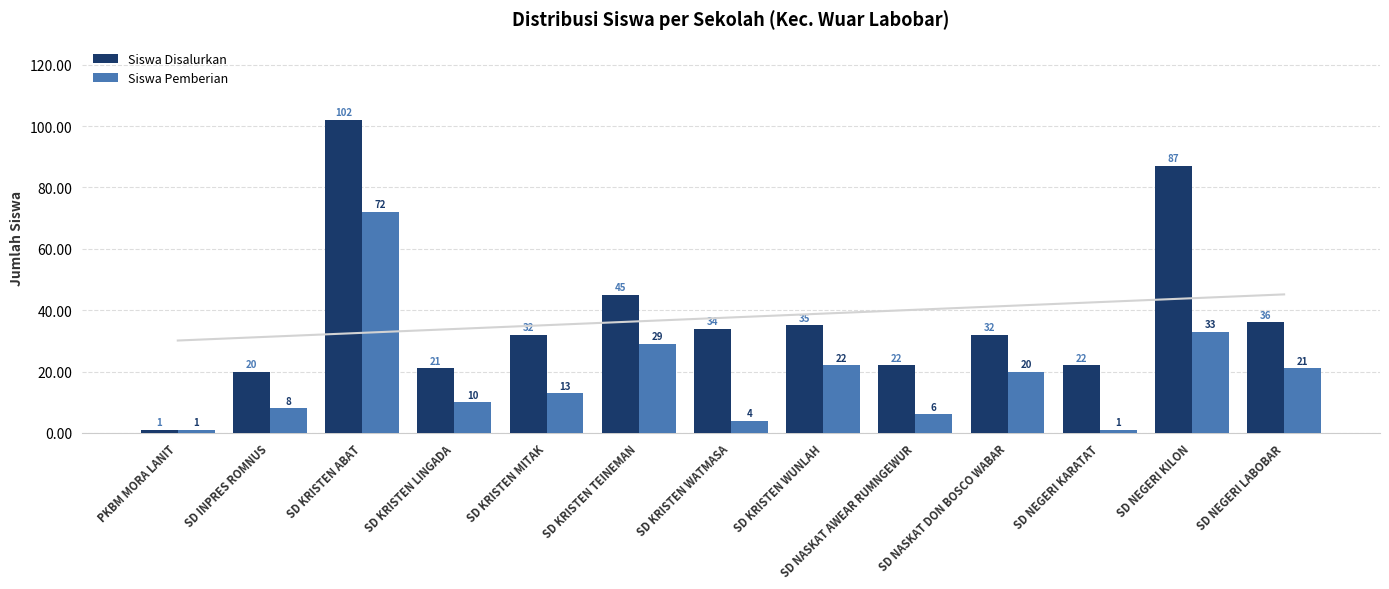

At which category is the sum across all series the highest?

SD KRISTEN ABAT